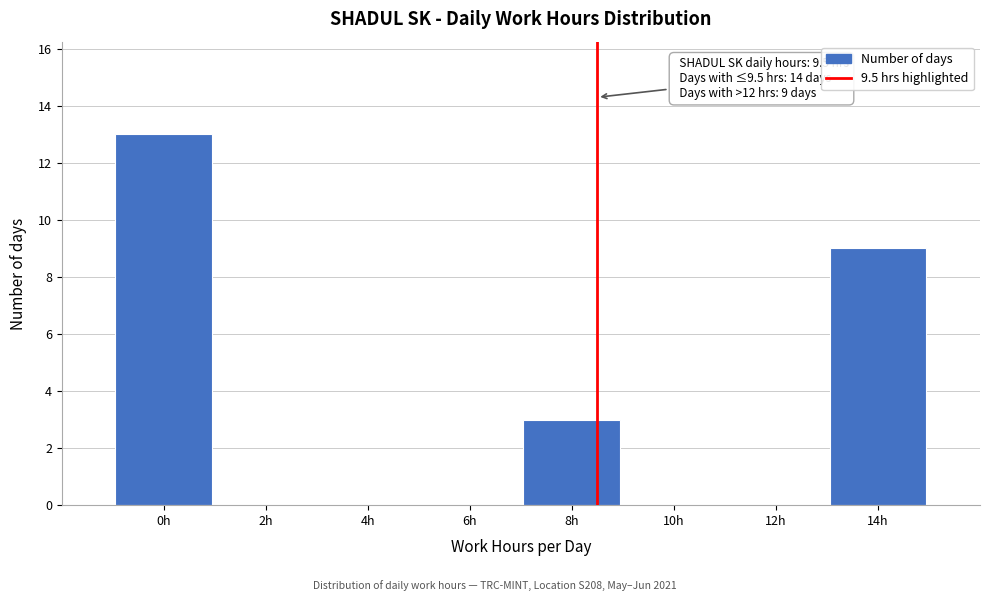

Reading right to left, what are all the values shown in this chart?

14h=9	12h=0	10h=0	8h=3	6h=0	4h=0	2h=0	0h=13